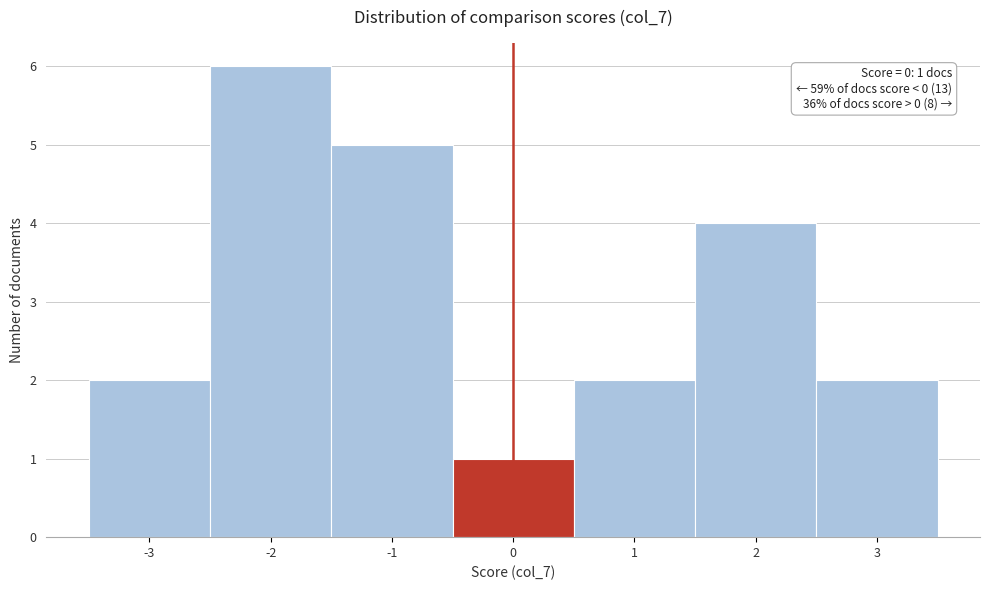

Over which range of the x-axis is the bar tallest?

-2.5 to -1.5